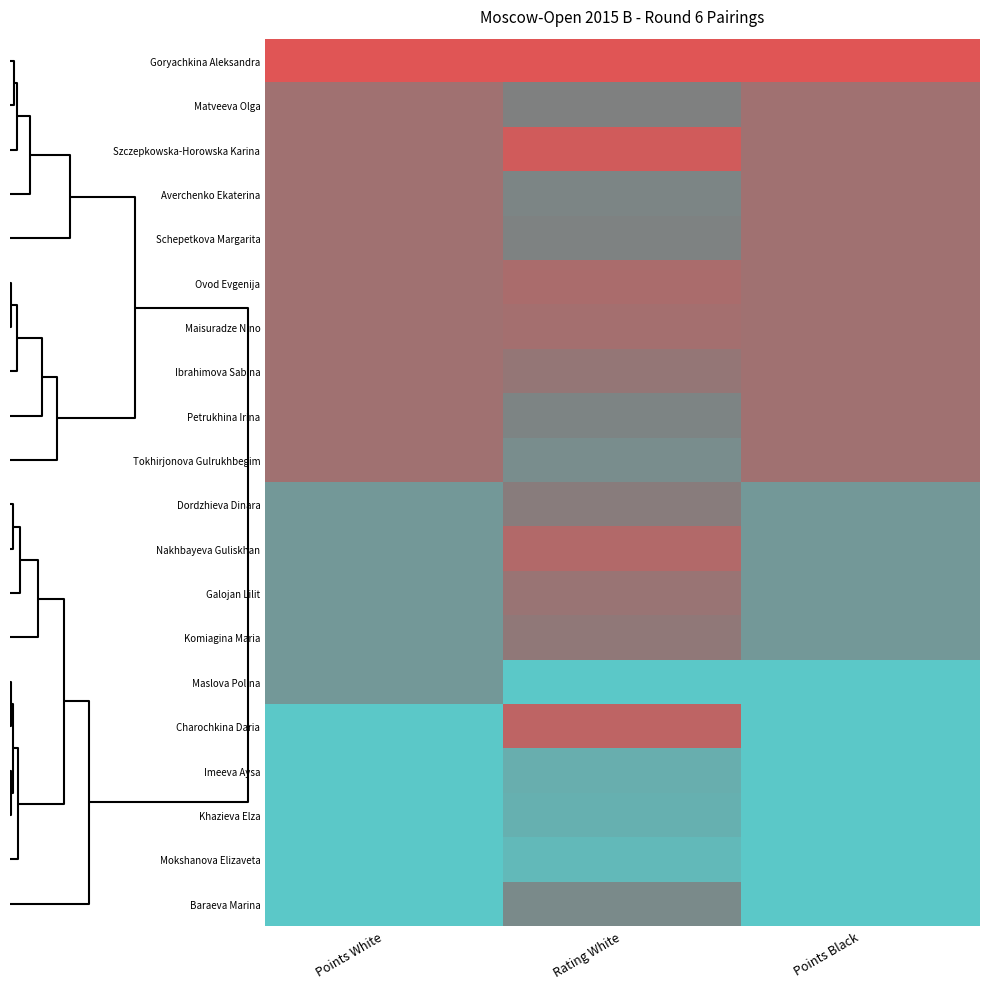

Reading left to right, transcribe all the data shown in this chart.

Goryachkina Aleksandra: Points White=1.0	Rating White=1.0	Points Black=1.0
Matveeva Olga: Points White=0.7	Rating White=0.5	Points Black=0.7
Szczepkowska-Horowska Karina: Points White=0.7	Rating White=0.9	Points Black=0.7
Averchenko Ekaterina: Points White=0.7	Rating White=0.5	Points Black=0.7
Schepetkova Margarita: Points White=0.7	Rating White=0.5	Points Black=0.7
Ovod Evgenija: Points White=0.7	Rating White=0.7	Points Black=0.7
Maisuradze Nino: Points White=0.7	Rating White=0.7	Points Black=0.7
Ibrahimova Sabina: Points White=0.7	Rating White=0.6	Points Black=0.7
Petrukhina Irina: Points White=0.7	Rating White=0.5	Points Black=0.7
Tokhirjonova Gulrukhbegim: Points White=0.7	Rating White=0.4	Points Black=0.7
Dordzhieva Dinara: Points White=0.3	Rating White=0.5	Points Black=0.3
Nakhbayeva Guliskhan: Points White=0.3	Rating White=0.8	Points Black=0.3
Galojan Lilit: Points White=0.3	Rating White=0.6	Points Black=0.3
Komiagina Maria: Points White=0.3	Rating White=0.6	Points Black=0.3
Maslova Polina: Points White=0.3	Rating White=0.0	Points Black=0.0
Charochkina Daria: Points White=0.0	Rating White=0.8	Points Black=0.0
Imeeva Aysa: Points White=0.0	Rating White=0.2	Points Black=0.0
Khazieva Elza: Points White=0.0	Rating White=0.2	Points Black=0.0
Mokshanova Elizaveta: Points White=0.0	Rating White=0.1	Points Black=0.0
Baraeva Marina: Points White=0.0	Rating White=0.4	Points Black=0.0